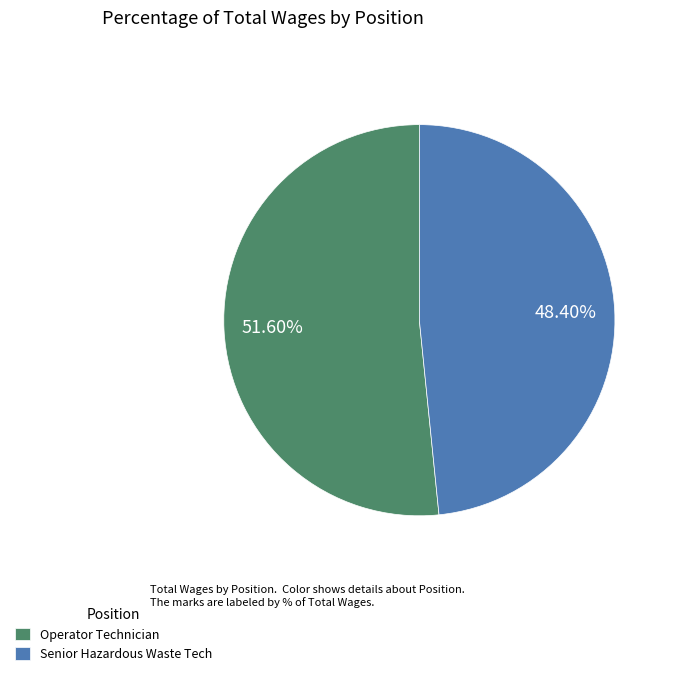

Which slice is the largest?

Operator Technician